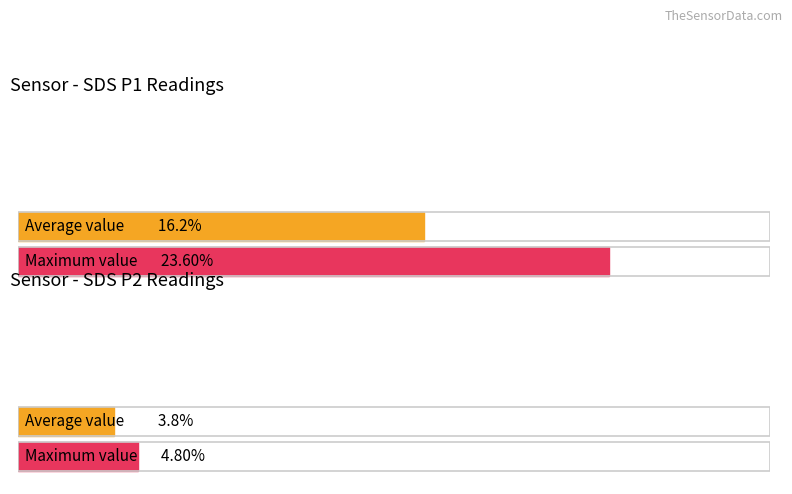

The value of SDS_P2 at 00:03 is 5.9. True or false?

False